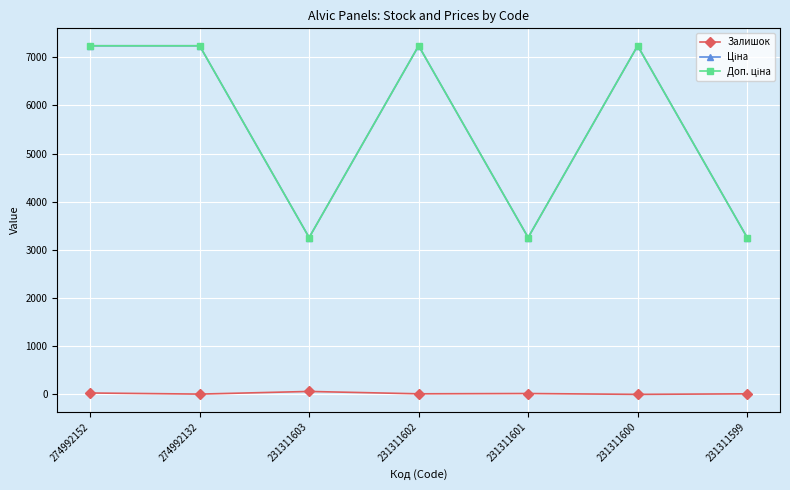

What is the maximum value shown in the chart?

7235.9